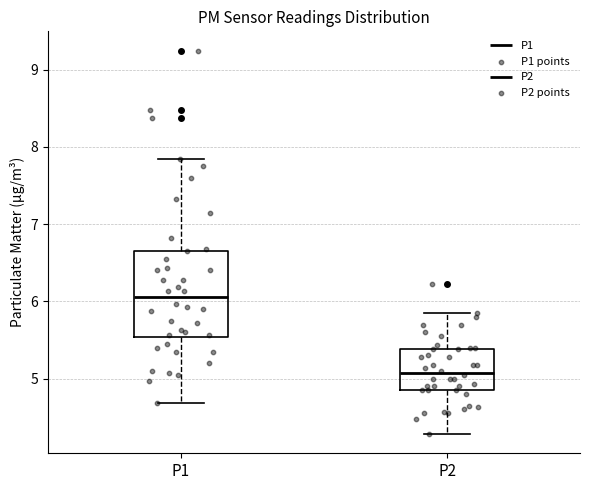

Comparing the boxes themselves (not the whiskers), which one is the tallest?

P1